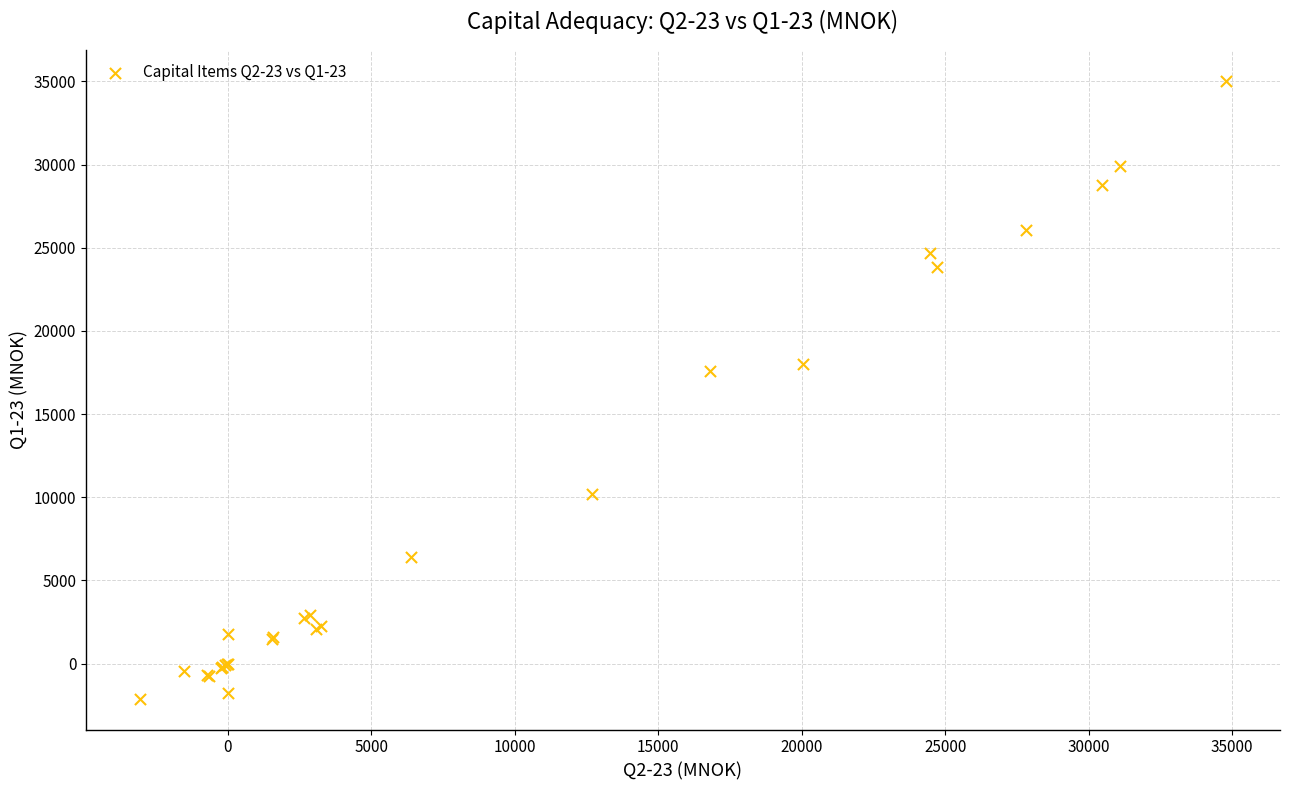

What Y value in the scatter plot is closest to 16465?

17587.8